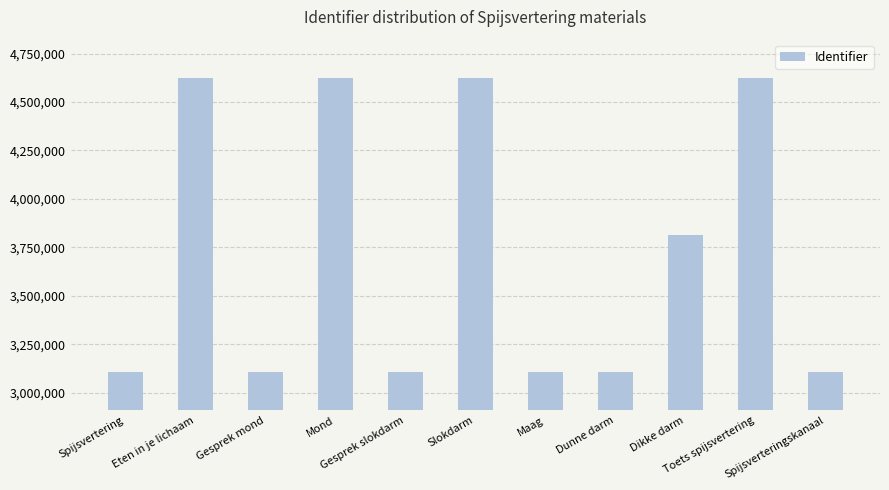

True or false: the data shows 3814891 at Dikke darm.

True